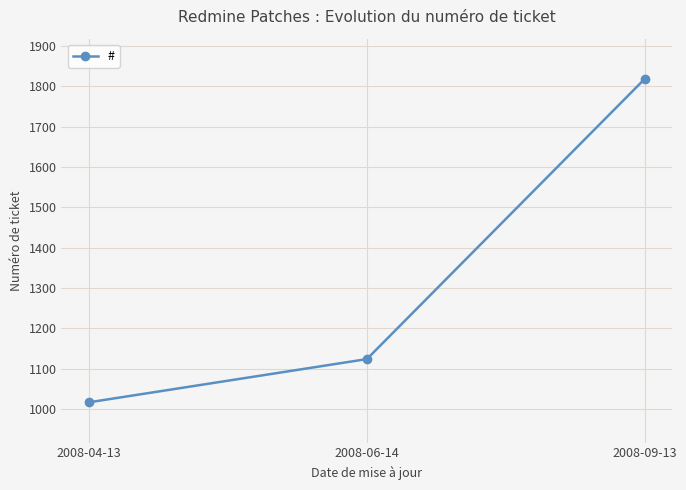

What is the label of the 3rd point from the left?

2008-09-13